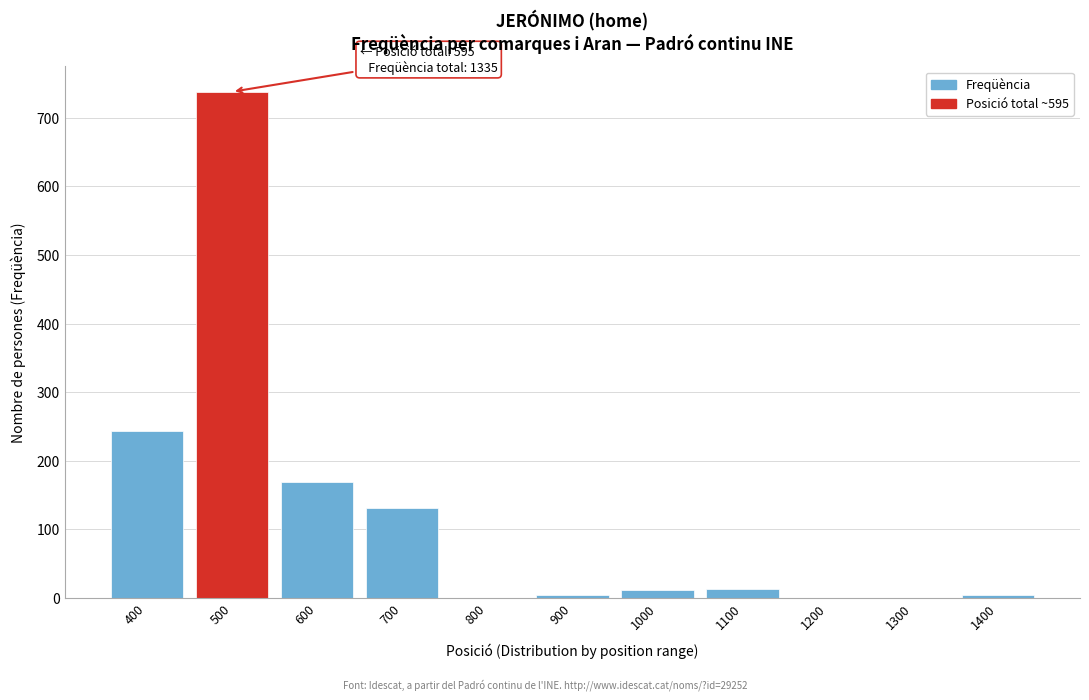

True or false: the data shows 58 at 600.

False